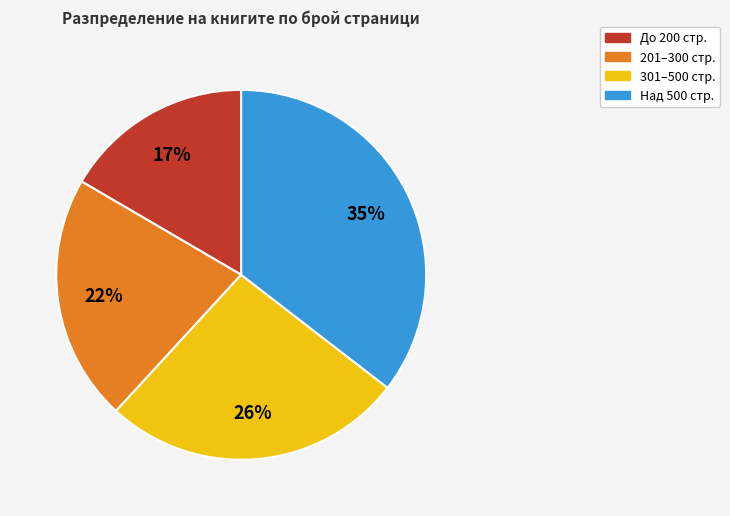

How many slices are in this pie chart?

4